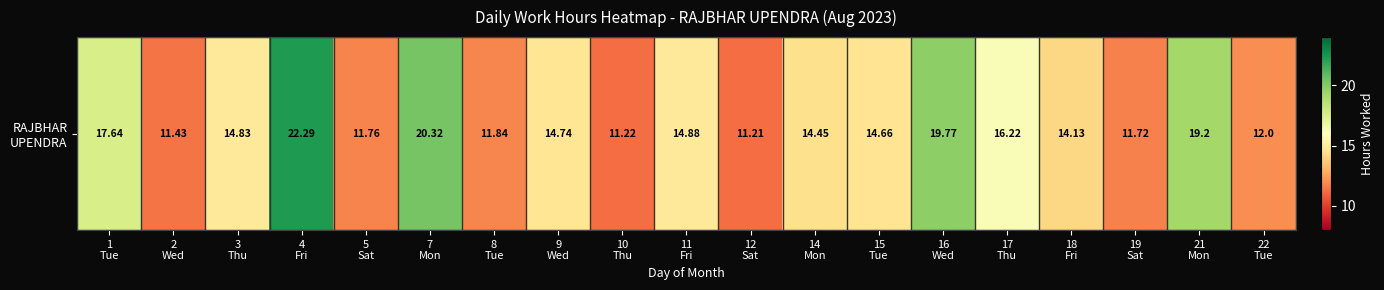

List the labels in order of value, smallest first.

12
Sat, 10
Thu, 2
Wed, 19
Sat, 5
Sat, 8
Tue, 22
Tue, 18
Fri, 14
Mon, 15
Tue, 9
Wed, 3
Thu, 11
Fri, 17
Thu, 1
Tue, 21
Mon, 16
Wed, 7
Mon, 4
Fri